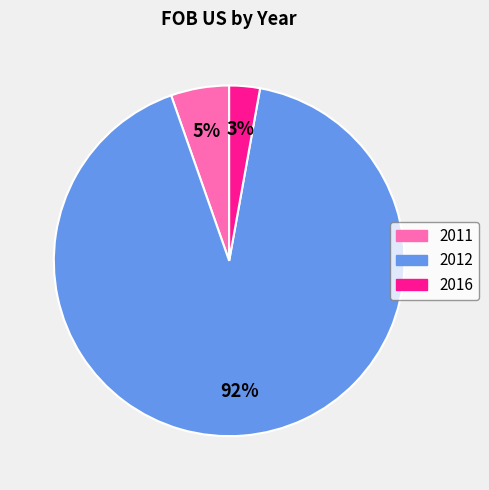

To the nearest percent, what is the average slice percentage?

33%